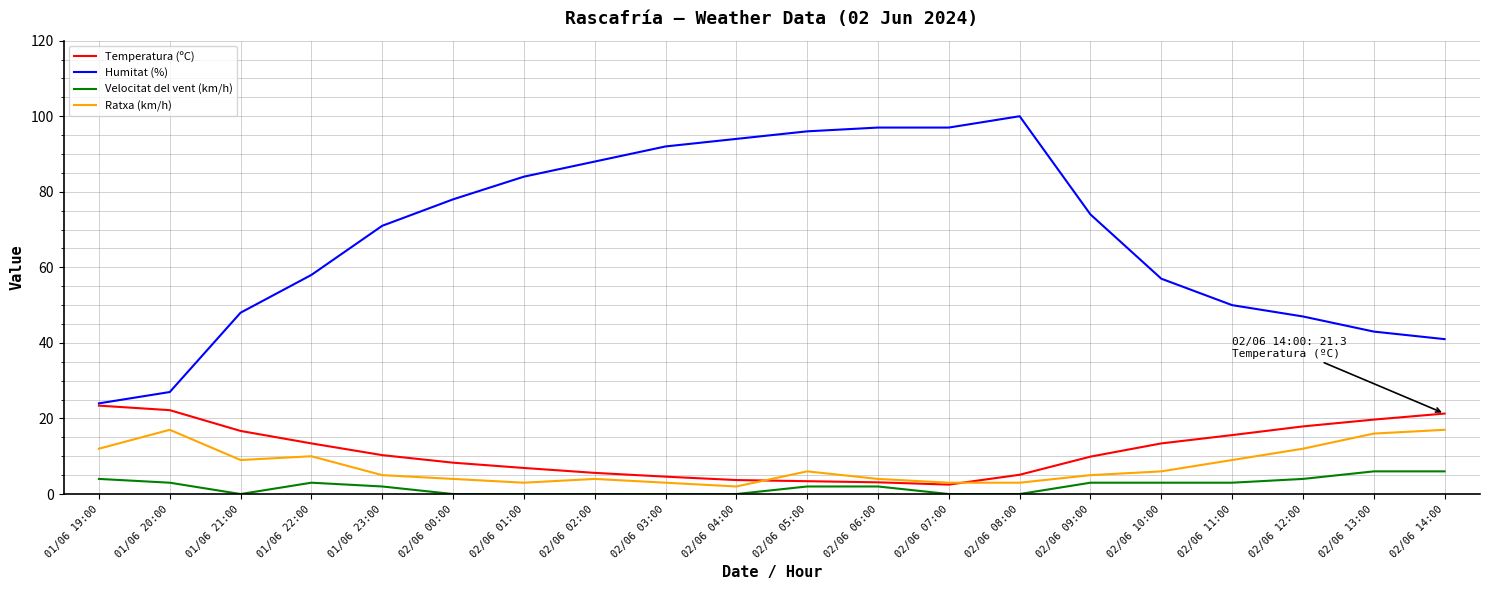

How many categories are shown in the chart?

20